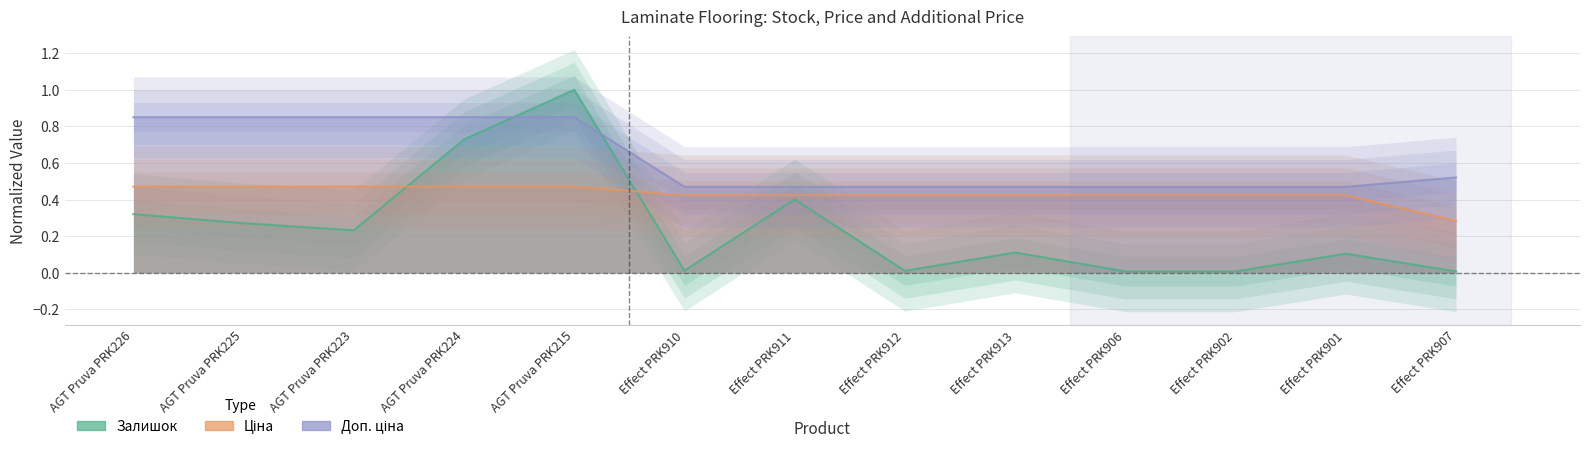

The value of Ціна at AGT Pruva PRK225 is 0.8. True or false?

False